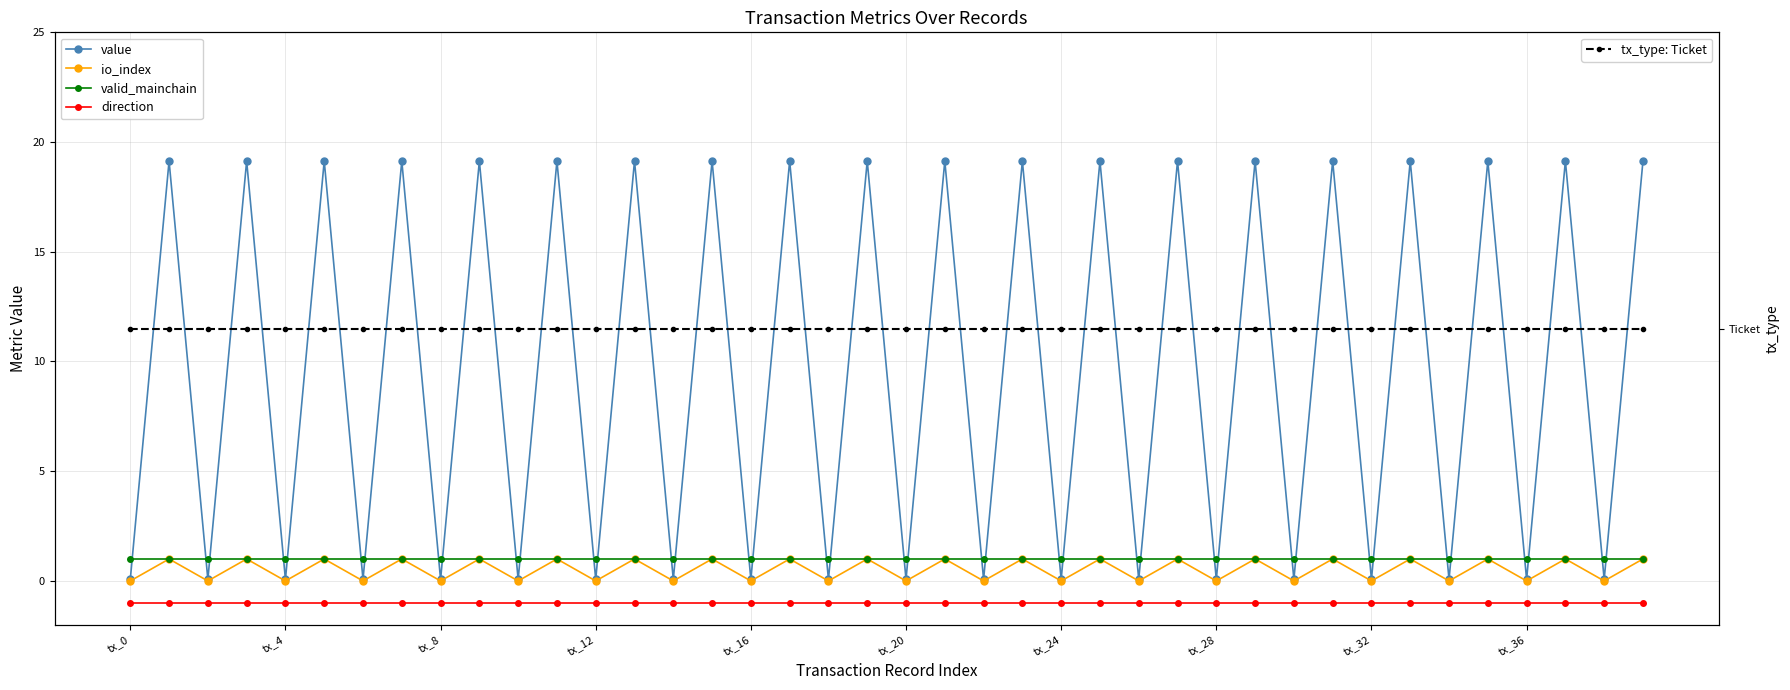

How many lines are shown in the chart?

5